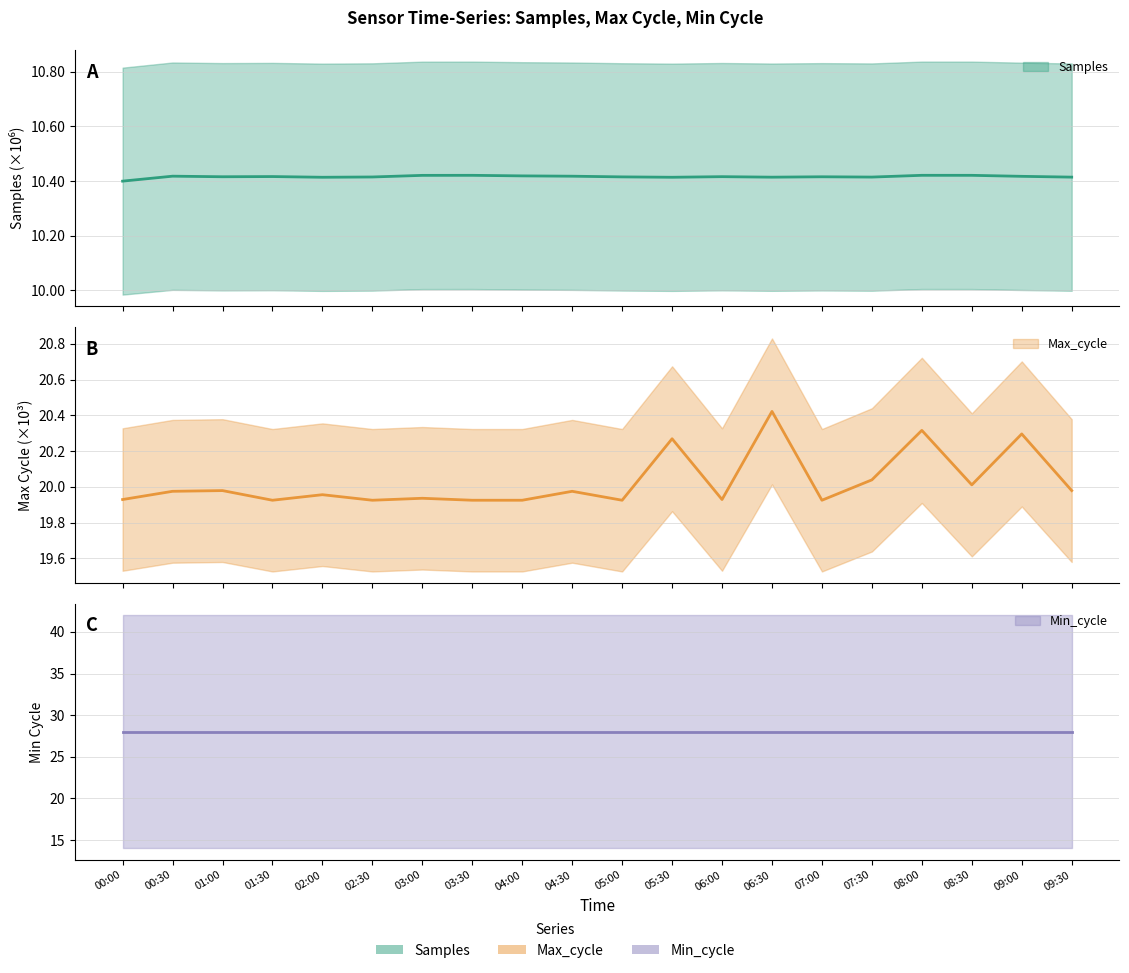

Is it true that Max_cycle equals 20.3 at 08:00?

True